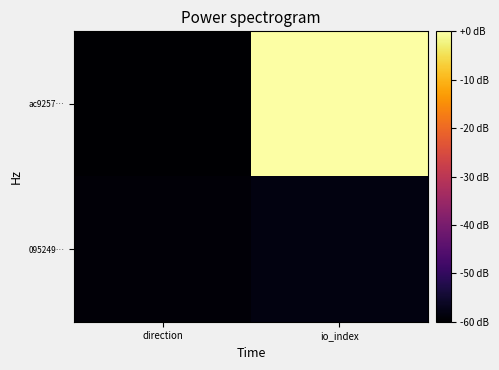

Which series has the largest range (max minus min)?

ac9257…